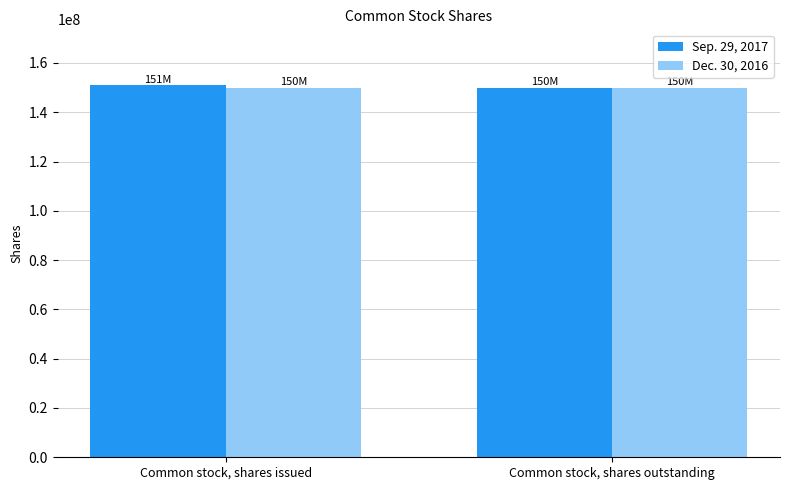

What is the minimum value for Sep. 29, 2017?

150000000